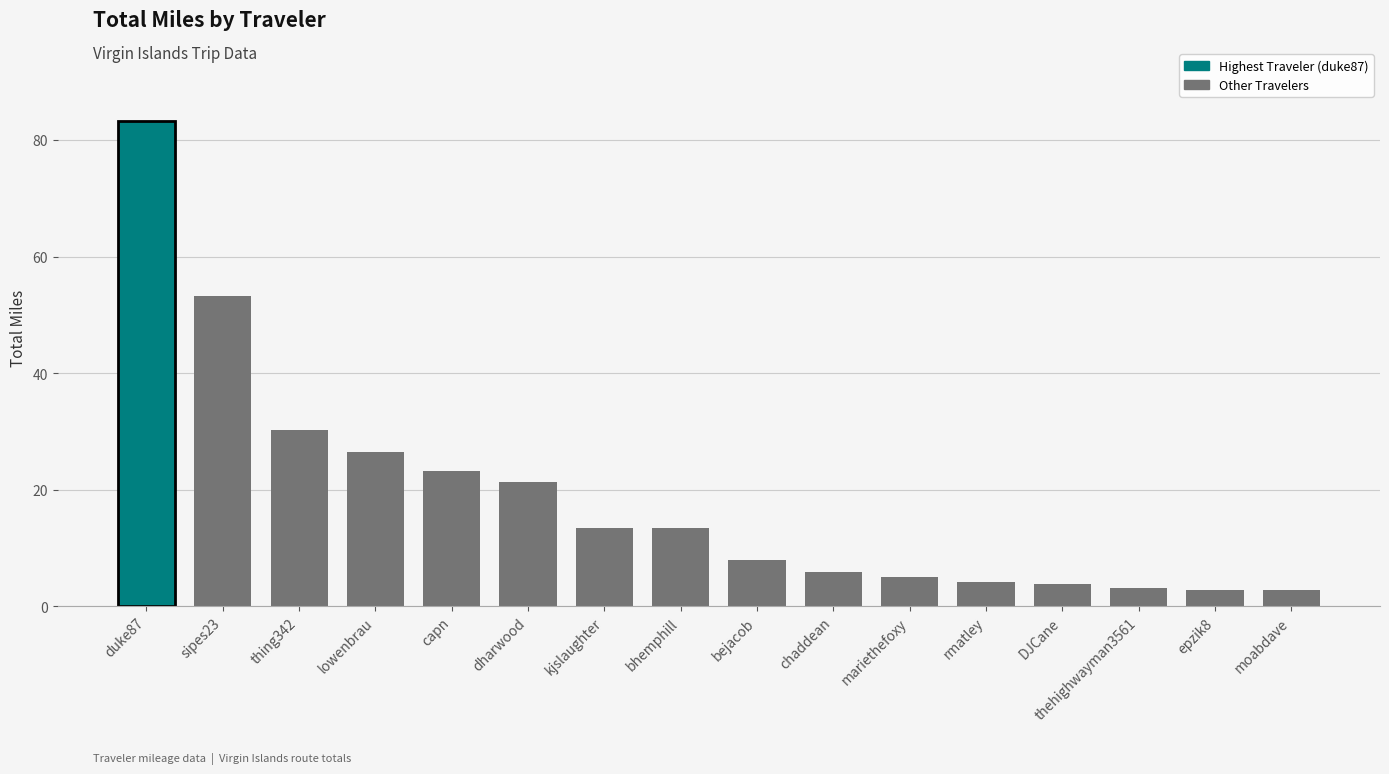

At which label does the data first exceed 13?

duke87